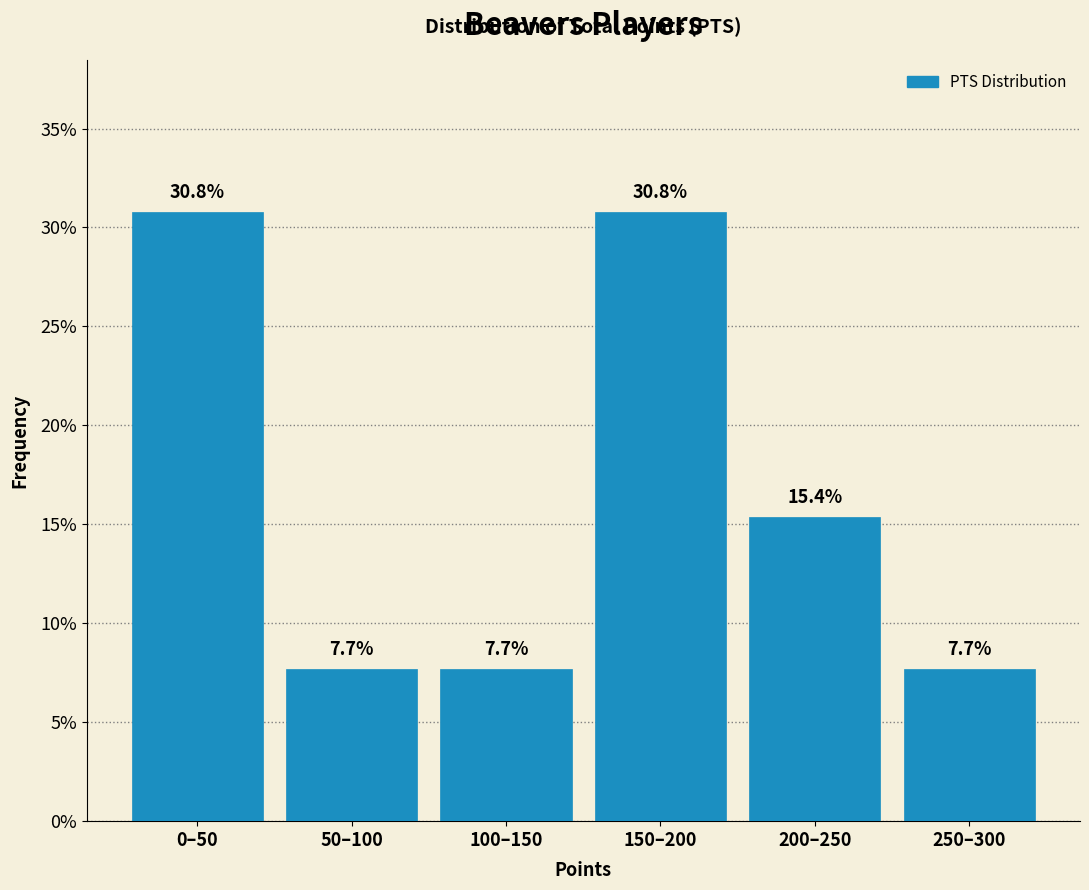

Reading right to left, what are all the values shown in this chart?

250–300=7.7	200–250=15.4	150–200=30.8	100–150=7.7	50–100=7.7	0–50=30.8